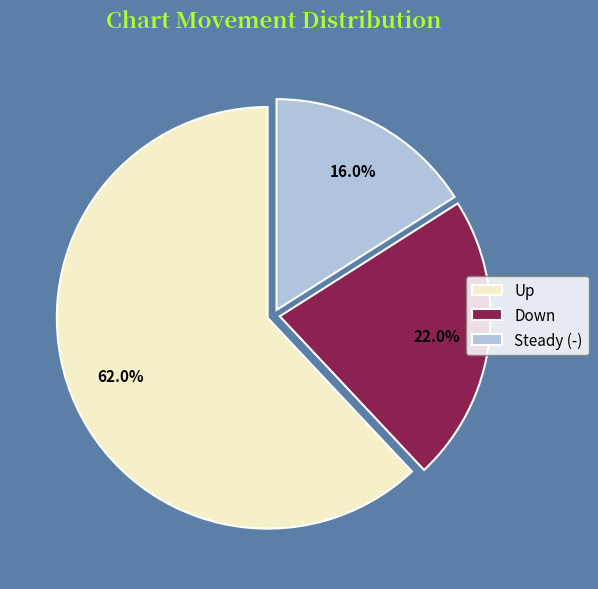

Is there a majority slice in this chart?

Yes